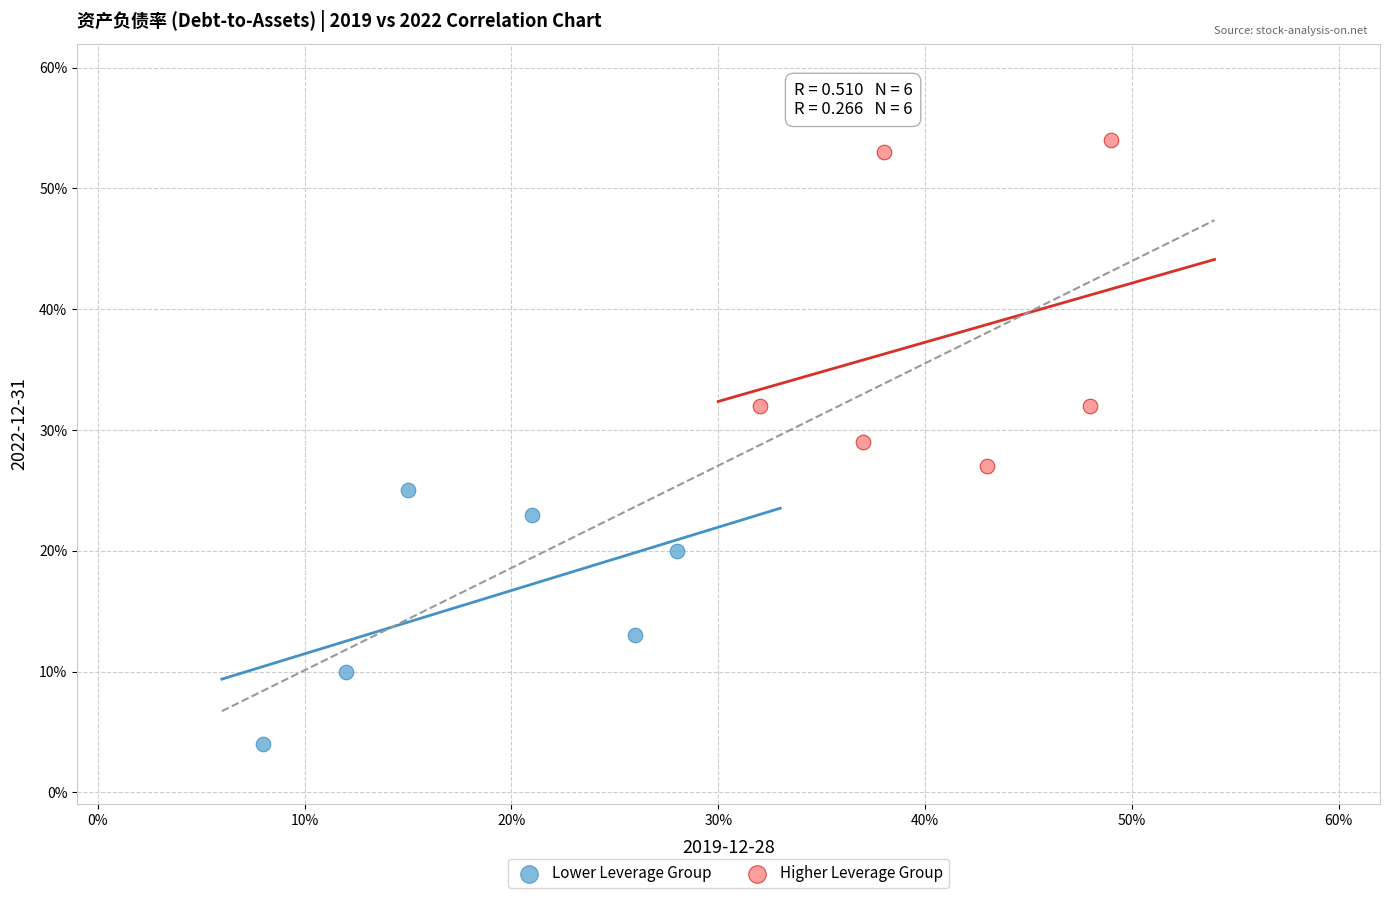

What are all the series names shown in the legend?

Lower Leverage Group, Higher Leverage Group